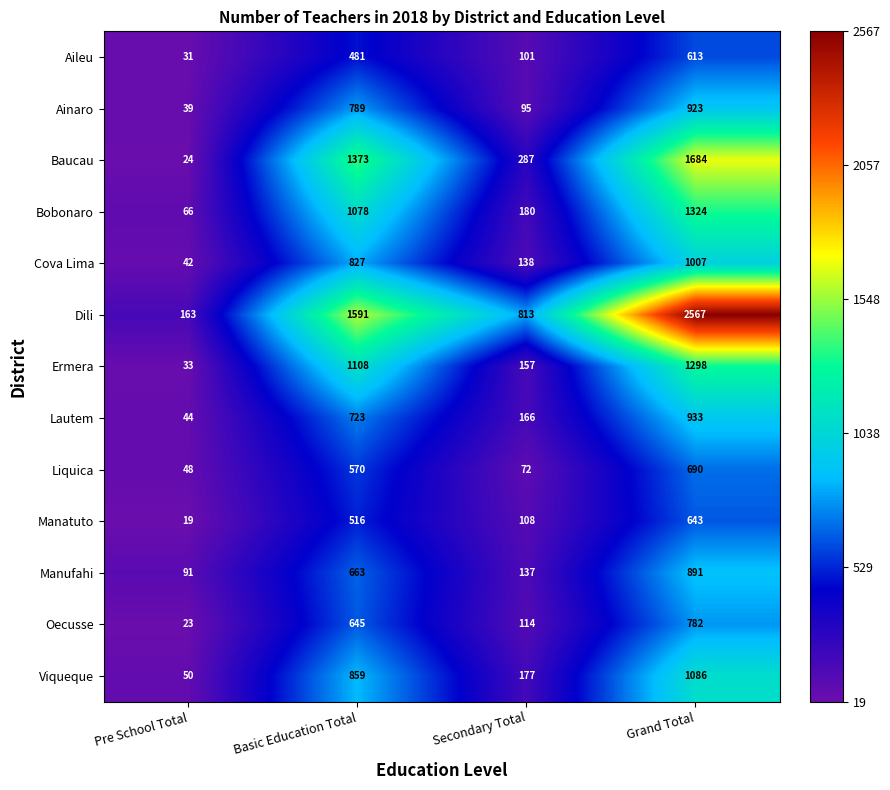

True or false: Bobonaro has a value of 561 at Grand Total.

False